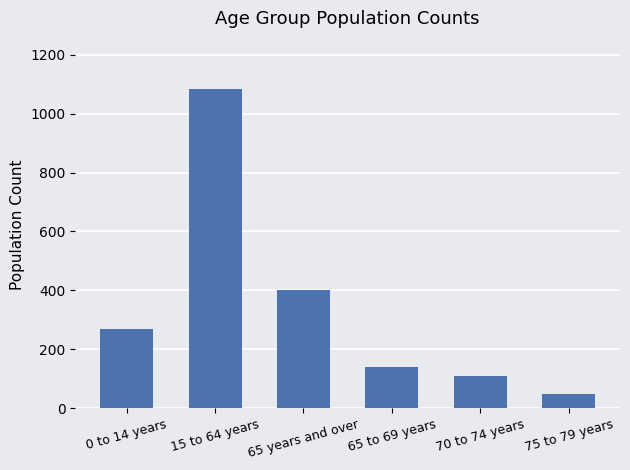

What is the change in value from 65 years and over to 65 to 69 years?

-260